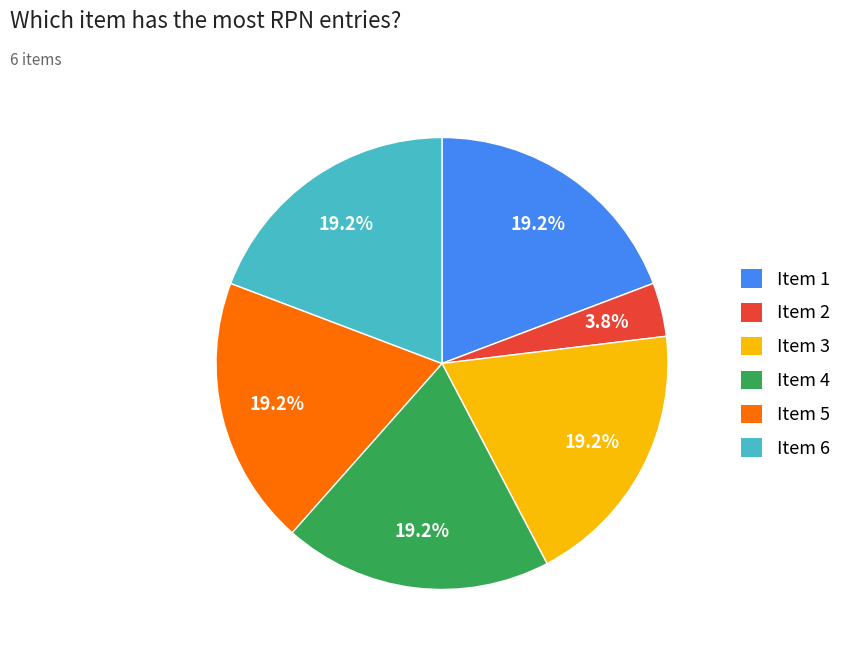

To the nearest percent, what is the difference between the largest and smallest slice percentages?

15%